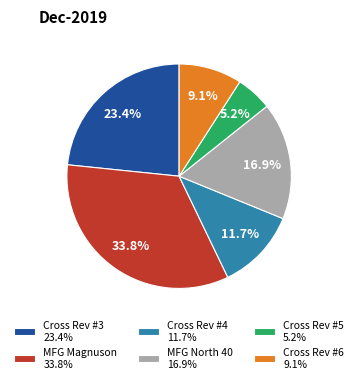

Count the number of slices in the pie.

6